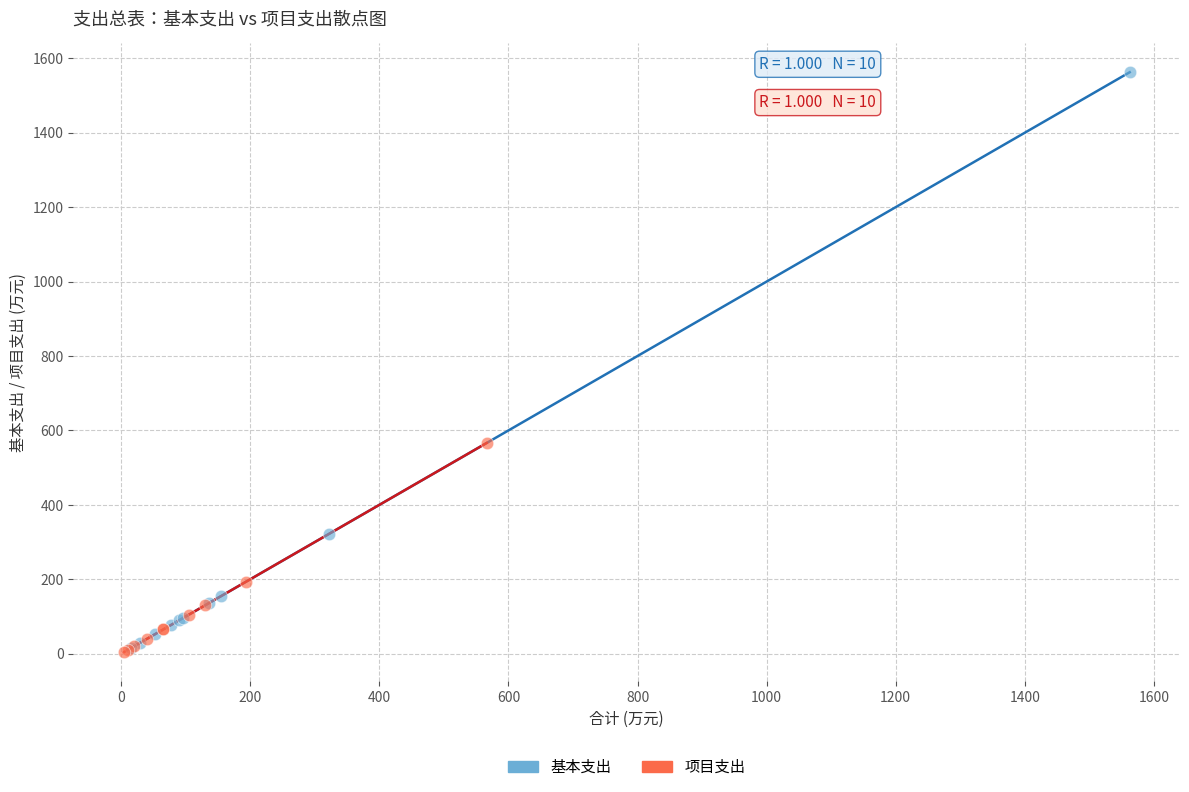

What are all the series names shown in the legend?

基本支出, 项目支出